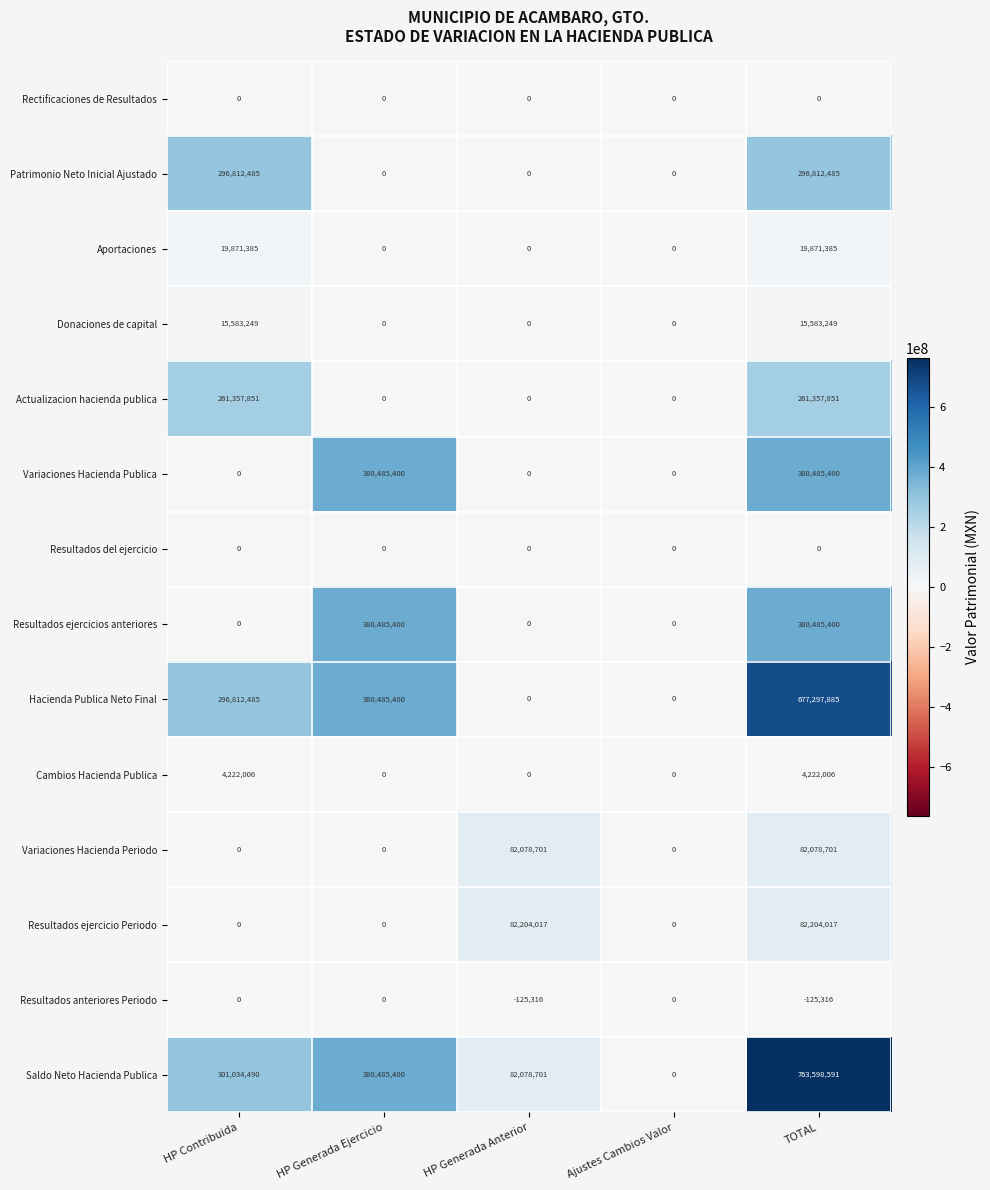

Between HP Contribuida and TOTAL, which series saw the biggest shift?

Saldo Neto Hacienda Publica